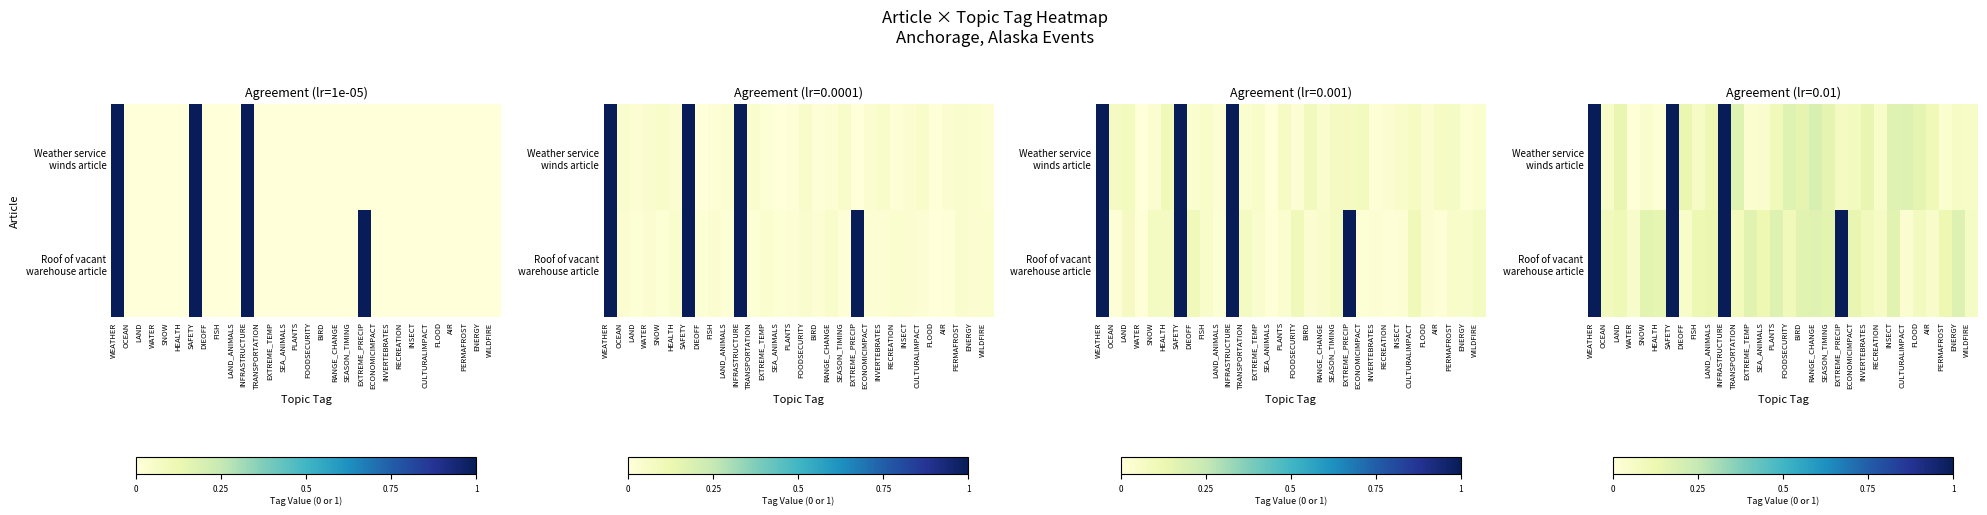

Which series has the largest range (max minus min)?

row_0